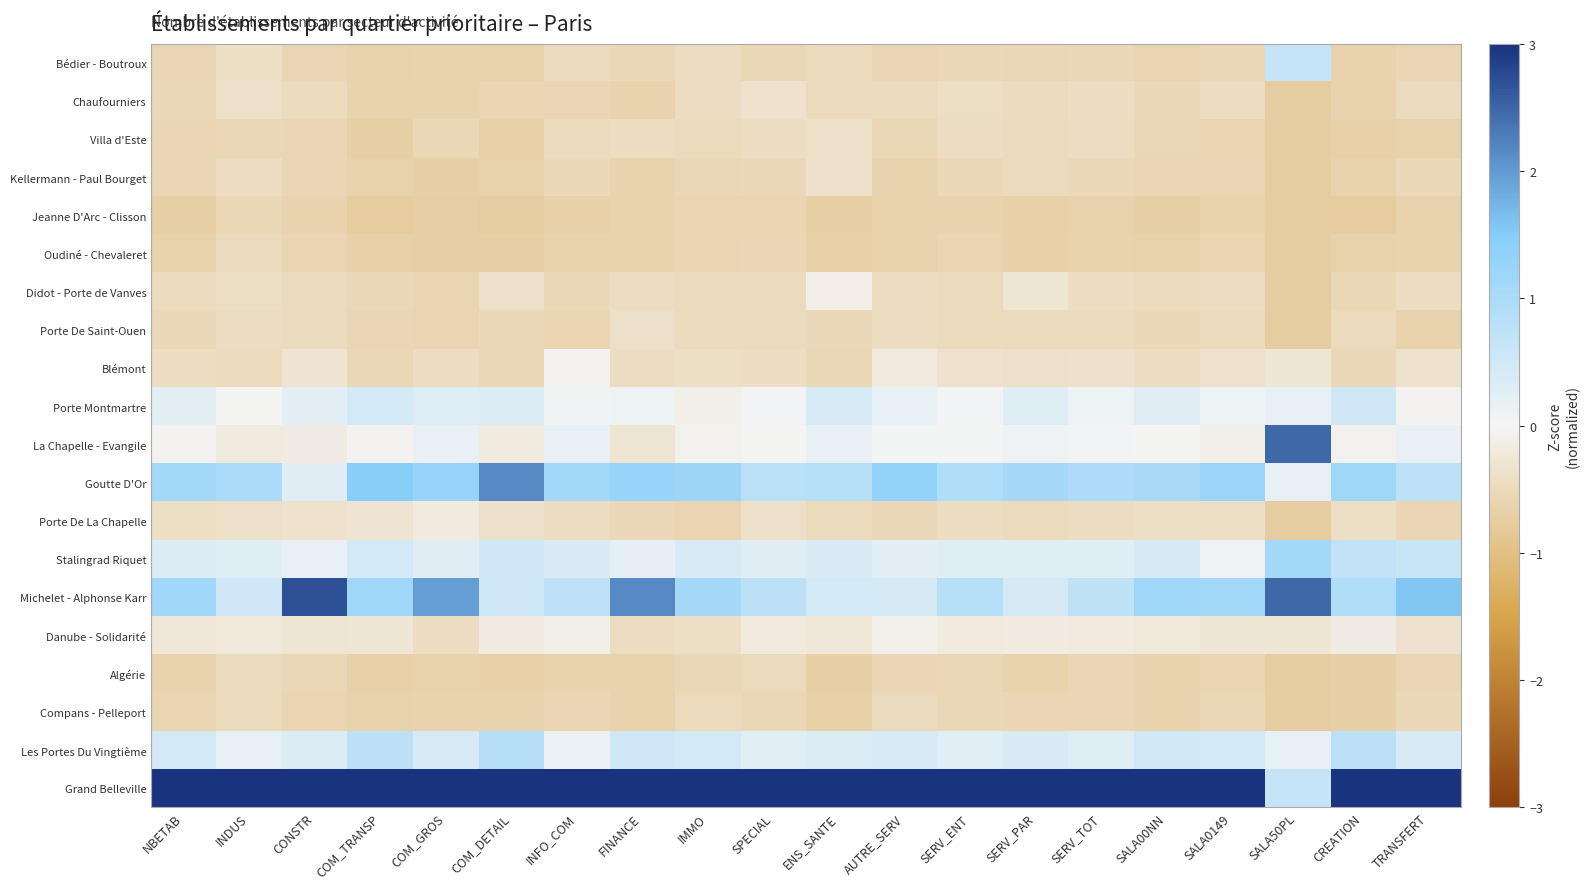

What is the smallest value displayed?

-0.8